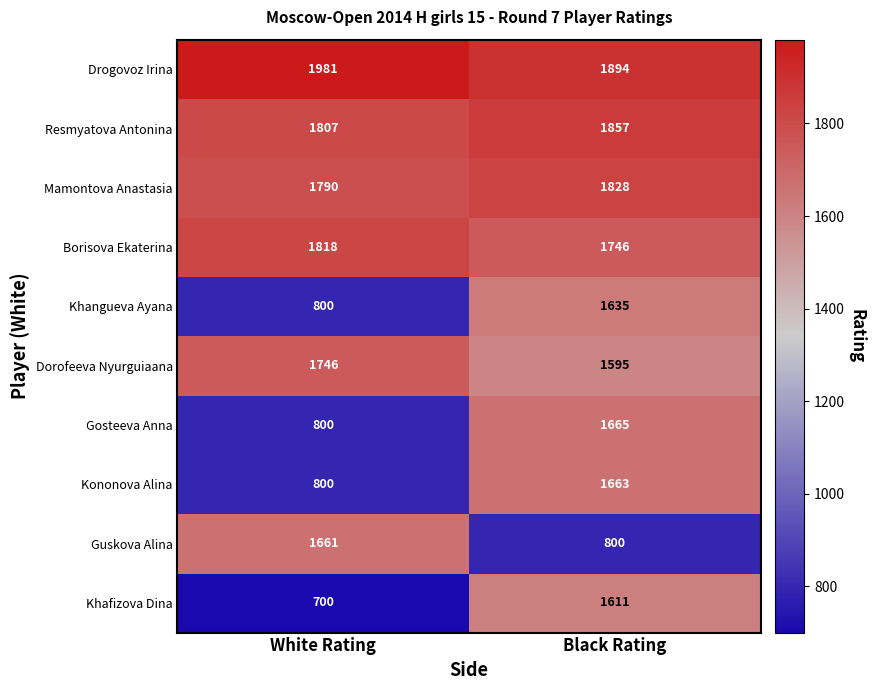

Read the Khangueva Ayana value at Black Rating, to the nearest 50.

1650